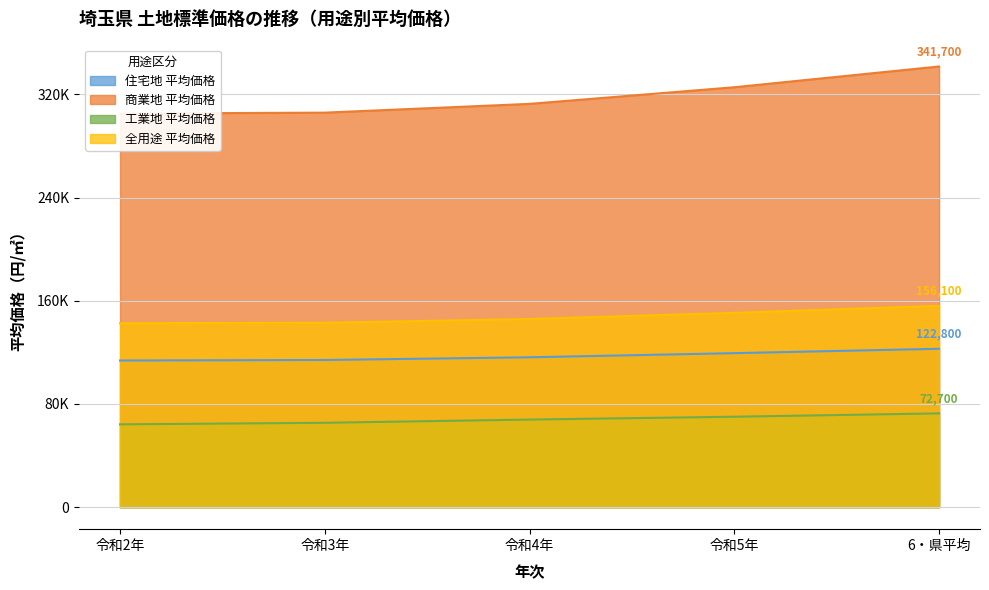

At which category is the sum across all series the highest?

6・県平均